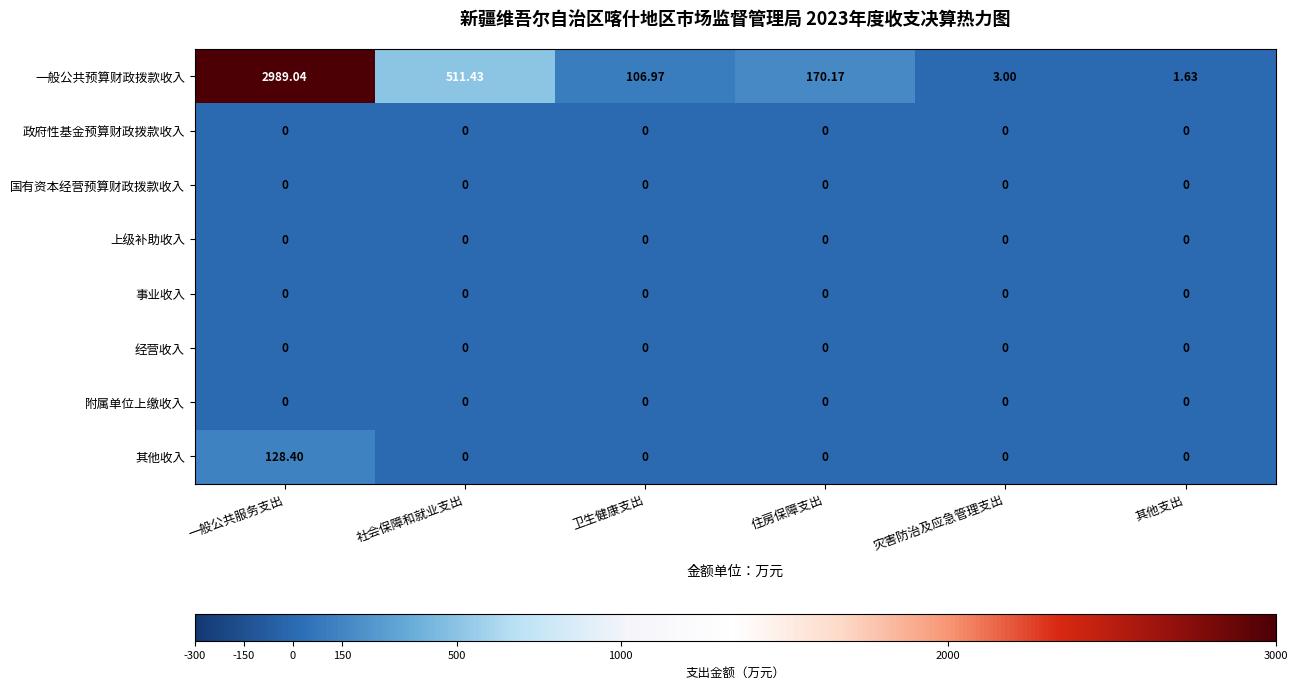

Which series has the largest total across all categories?

一般公共预算财政拨款收入